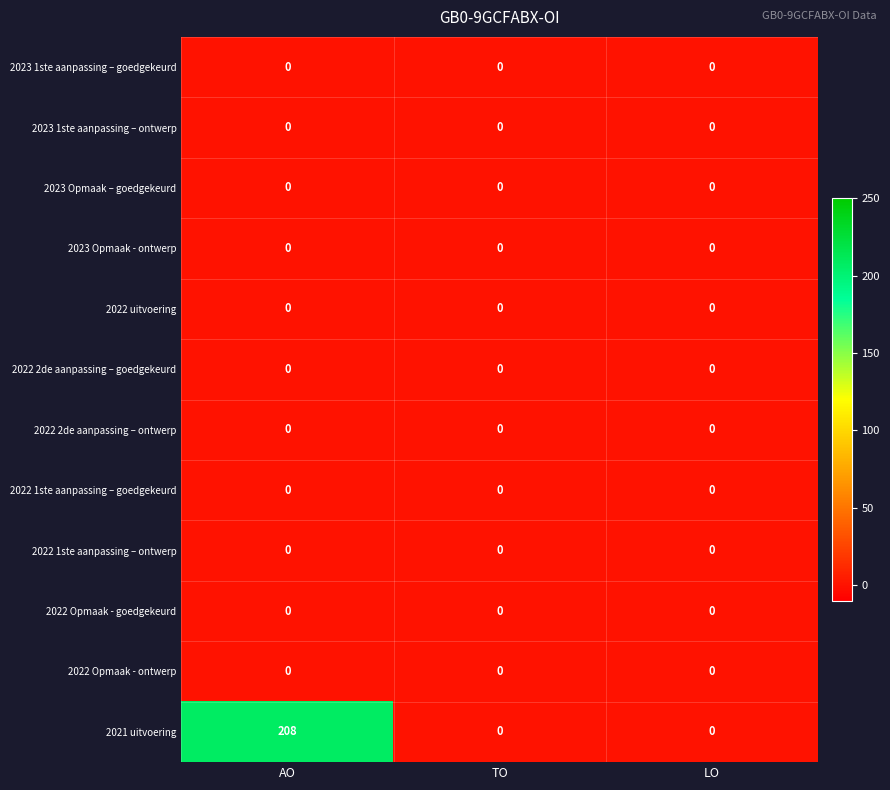

Which series has the widest spread of values?

2021 uitvoering